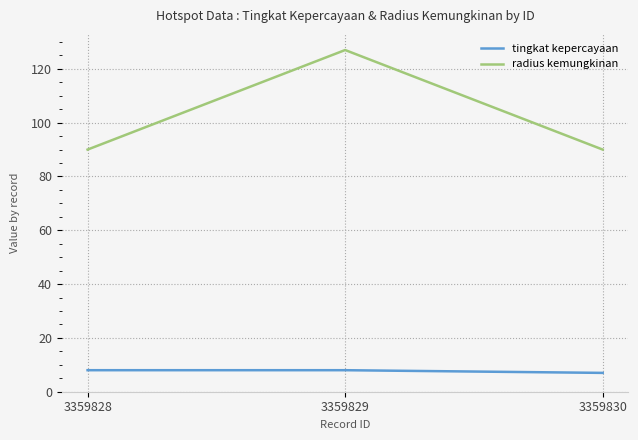

What is the sum of all tingkat kepercayaan values?

23